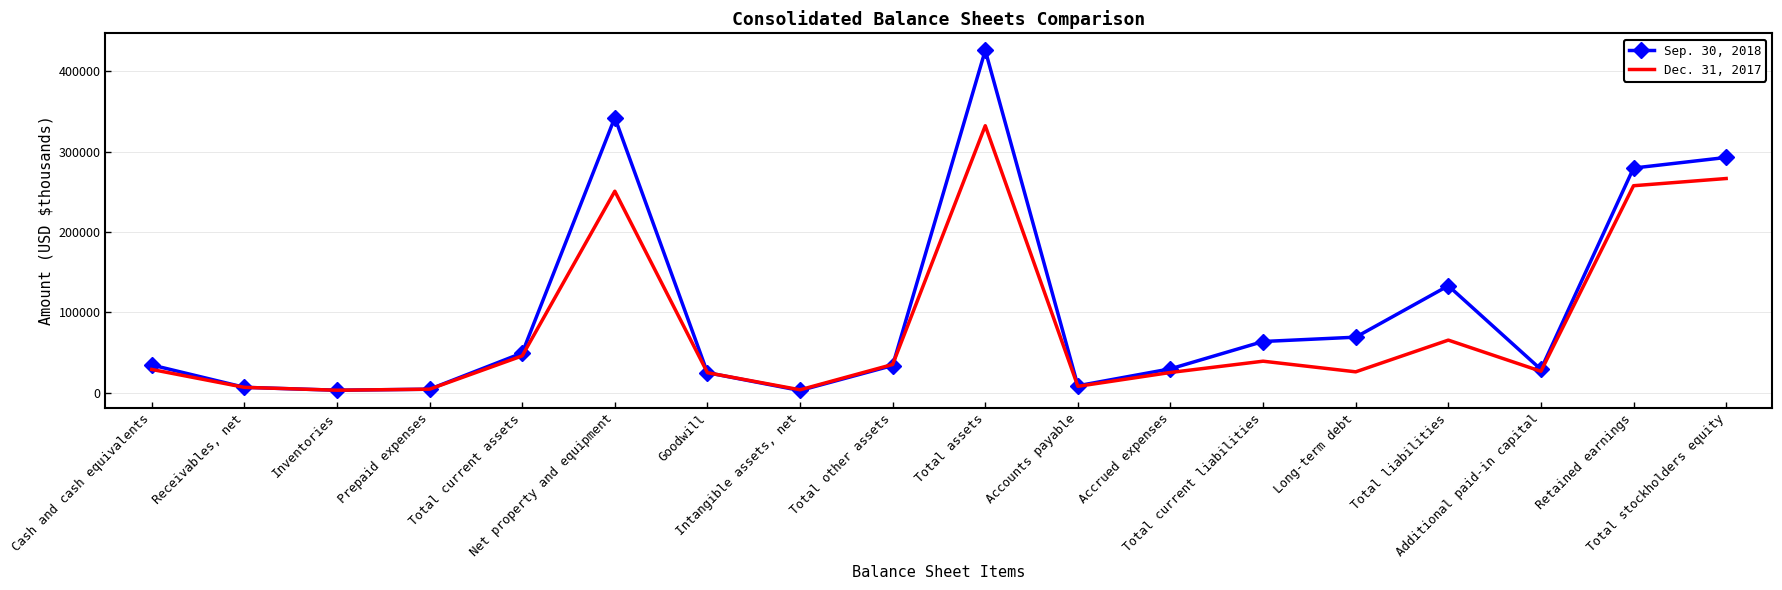

What is the maximum value shown in the chart?

425818